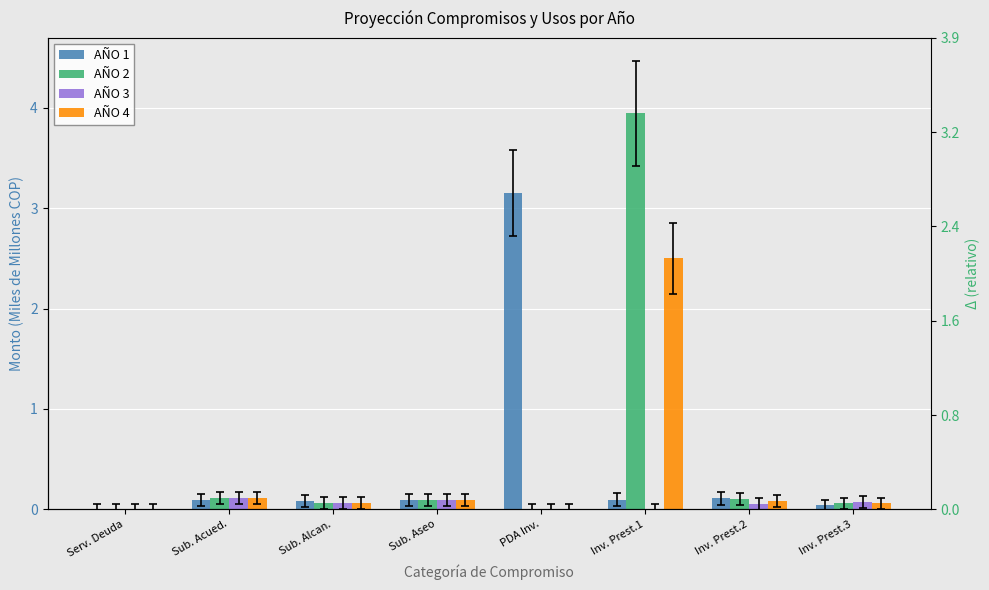

Which category has the lowest value in the AÑO 4 series?

Serv. Deuda